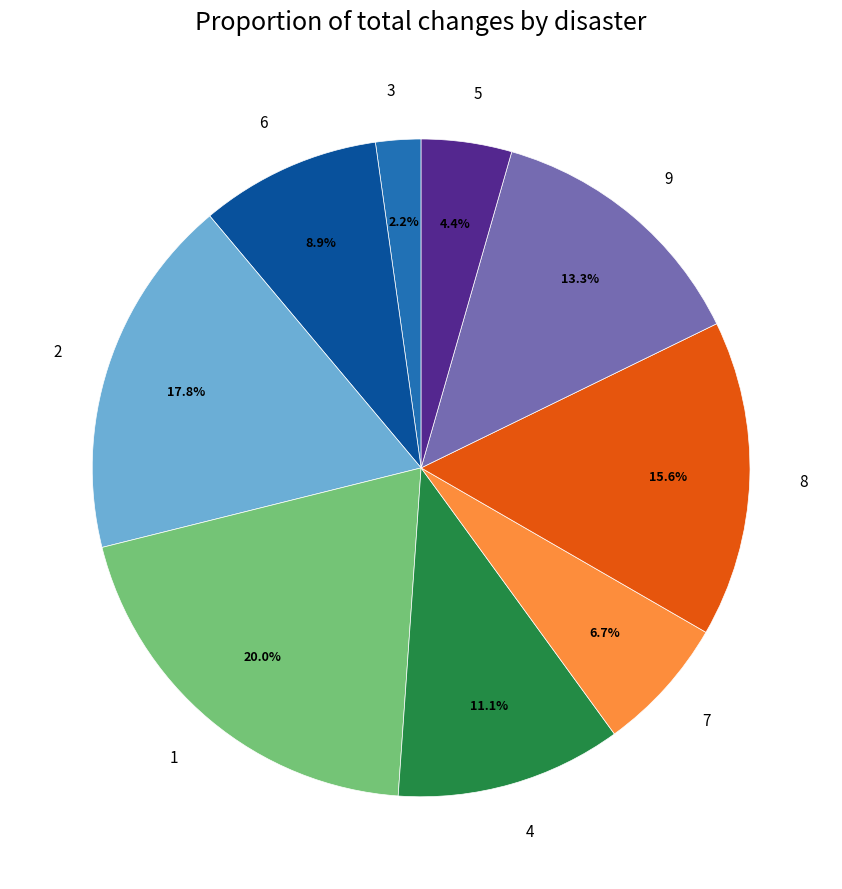

Approximately how many times larger is the value at 8 compared to 7?

2.3